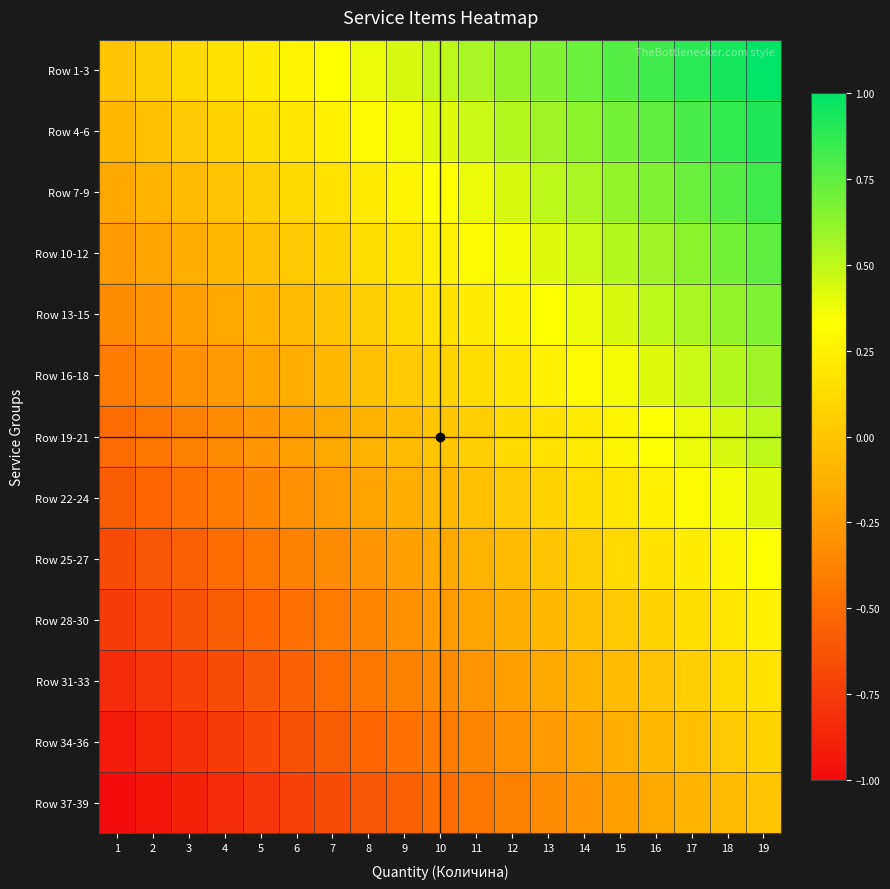

Reading left to right, extract all data points from this chart.

Row 1-3: 1=0.0	2=0.1	3=0.1	4=0.2	5=0.2	6=0.3	7=0.3	8=0.4	9=0.4	10=0.5	11=0.6	12=0.6	13=0.7	14=0.7	15=0.8	16=0.8	17=0.9	18=0.9	19=1.0
Row 4-6: 1=-0.1	2=-0.0	3=0.0	4=0.1	5=0.1	6=0.2	7=0.2	8=0.3	9=0.4	10=0.4	11=0.5	12=0.5	13=0.6	14=0.6	15=0.7	16=0.8	17=0.8	18=0.9	19=0.9
Row 7-9: 1=-0.2	2=-0.1	3=-0.1	4=0.0	5=0.1	6=0.1	7=0.2	8=0.2	9=0.3	10=0.3	11=0.4	12=0.4	13=0.5	14=0.6	15=0.6	16=0.7	17=0.7	18=0.8	19=0.8
Row 10-12: 1=-0.2	2=-0.2	3=-0.1	4=-0.1	5=-0.0	6=0.0	7=0.1	8=0.1	9=0.2	10=0.2	11=0.3	12=0.4	13=0.4	14=0.5	15=0.5	16=0.6	17=0.6	18=0.7	19=0.8
Row 13-15: 1=-0.3	2=-0.3	3=-0.2	4=-0.2	5=-0.1	6=-0.1	7=0.0	8=0.1	9=0.1	10=0.2	11=0.2	12=0.3	13=0.3	14=0.4	15=0.4	16=0.5	17=0.6	18=0.6	19=0.7
Row 16-18: 1=-0.4	2=-0.4	3=-0.3	4=-0.2	5=-0.2	6=-0.1	7=-0.1	8=-0.0	9=0.0	10=0.1	11=0.1	12=0.2	13=0.2	14=0.3	15=0.4	16=0.4	17=0.5	18=0.5	19=0.6
Row 19-21: 1=-0.5	2=-0.4	3=-0.4	4=-0.3	5=-0.3	6=-0.2	7=-0.2	8=-0.1	9=-0.1	10=0.0	11=0.1	12=0.1	13=0.2	14=0.2	15=0.3	16=0.3	17=0.4	18=0.4	19=0.5
Row 22-24: 1=-0.6	2=-0.5	3=-0.5	4=-0.4	5=-0.4	6=-0.3	7=-0.3	8=-0.2	9=-0.1	10=-0.1	11=-0.0	12=0.0	13=0.1	14=0.1	15=0.2	16=0.2	17=0.3	18=0.4	19=0.4
Row 25-27: 1=-0.7	2=-0.6	3=-0.6	4=-0.5	5=-0.4	6=-0.4	7=-0.3	8=-0.3	9=-0.2	10=-0.2	11=-0.1	12=-0.1	13=0.0	14=0.1	15=0.1	16=0.2	17=0.2	18=0.3	19=0.3
Row 28-30: 1=-0.8	2=-0.7	3=-0.6	4=-0.6	5=-0.5	6=-0.5	7=-0.4	8=-0.4	9=-0.3	10=-0.2	11=-0.2	12=-0.1	13=-0.1	14=-0.0	15=0.0	16=0.1	17=0.1	18=0.2	19=0.2
Row 31-33: 1=-0.8	2=-0.8	3=-0.7	4=-0.7	5=-0.6	6=-0.6	7=-0.5	8=-0.4	9=-0.4	10=-0.3	11=-0.3	12=-0.2	13=-0.2	14=-0.1	15=-0.1	16=0.0	17=0.1	18=0.1	19=0.2
Row 34-36: 1=-0.9	2=-0.9	3=-0.8	4=-0.8	5=-0.7	6=-0.6	7=-0.6	8=-0.5	9=-0.5	10=-0.4	11=-0.4	12=-0.3	13=-0.2	14=-0.2	15=-0.1	16=-0.1	17=-0.0	18=0.0	19=0.1
Row 37-39: 1=-1.0	2=-0.9	3=-0.9	4=-0.8	5=-0.8	6=-0.7	7=-0.7	8=-0.6	9=-0.6	10=-0.5	11=-0.4	12=-0.4	13=-0.3	14=-0.3	15=-0.2	16=-0.2	17=-0.1	18=-0.1	19=0.0